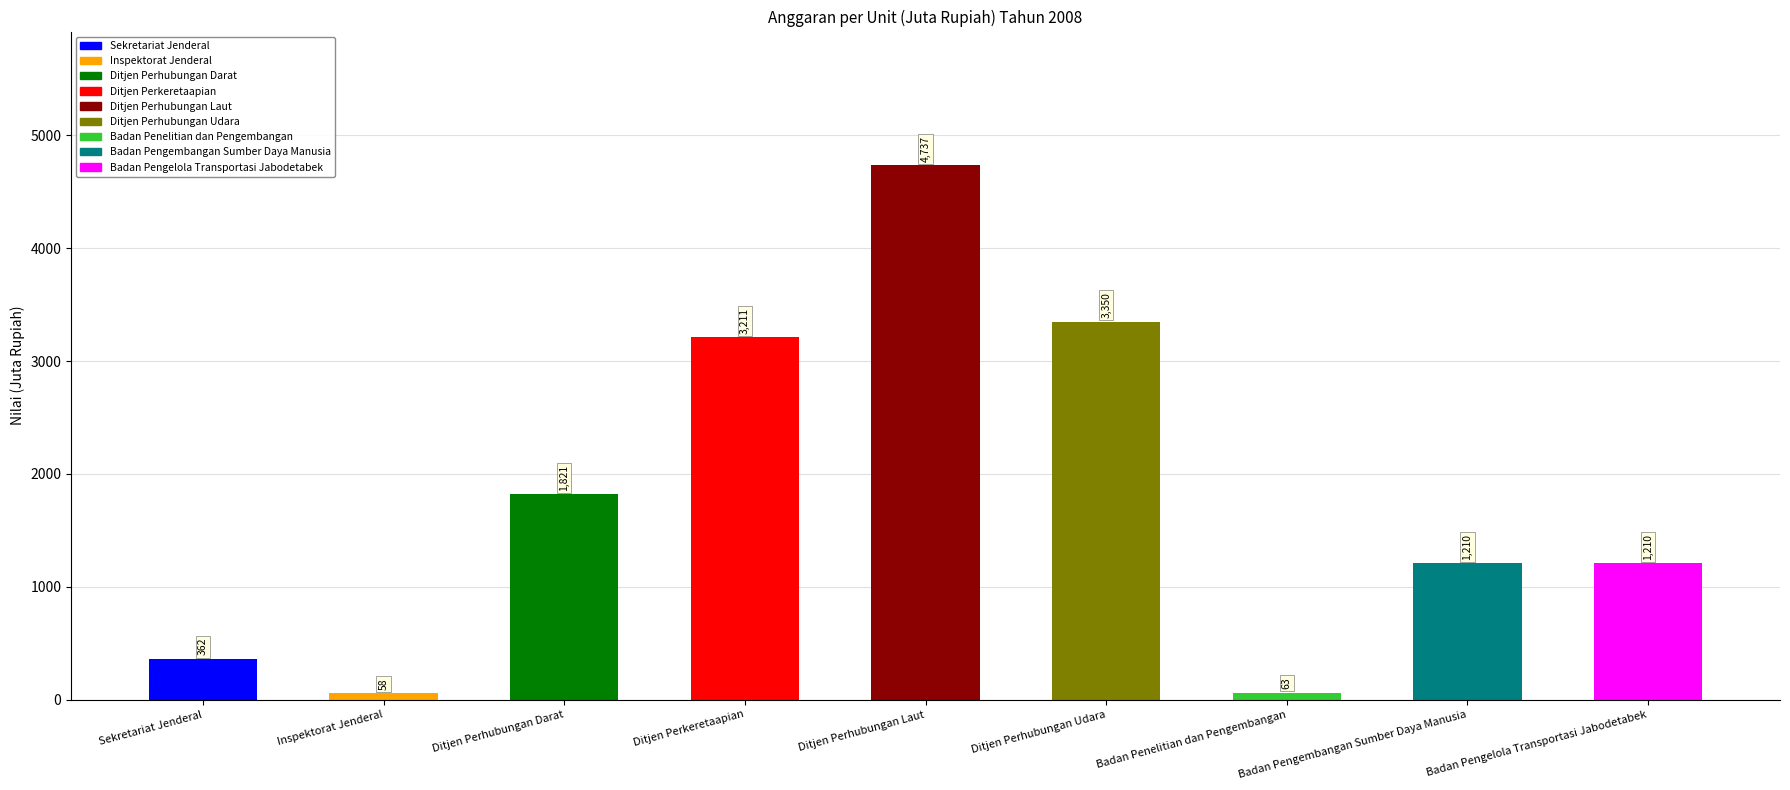

How many data points are less than 1210?

3